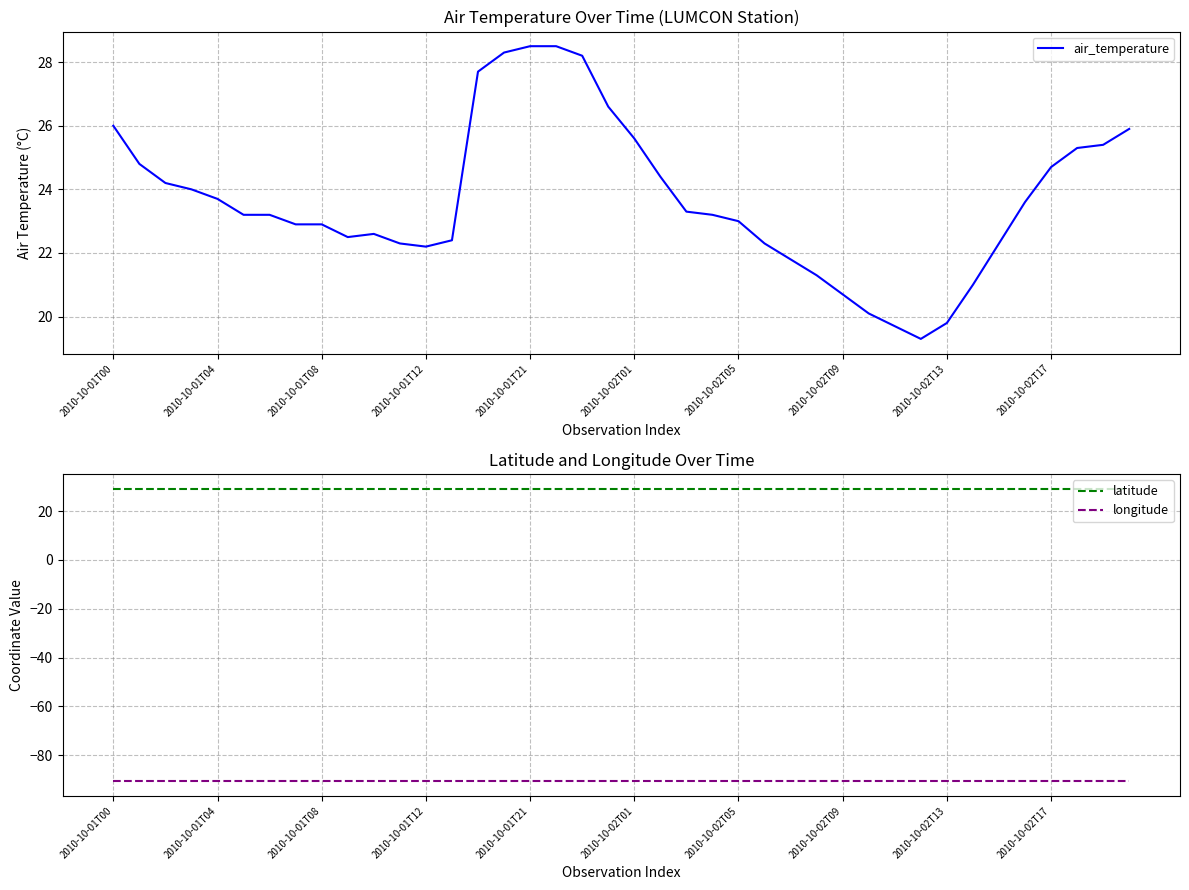

True or false: longitude and latitude intersect in this chart.

False